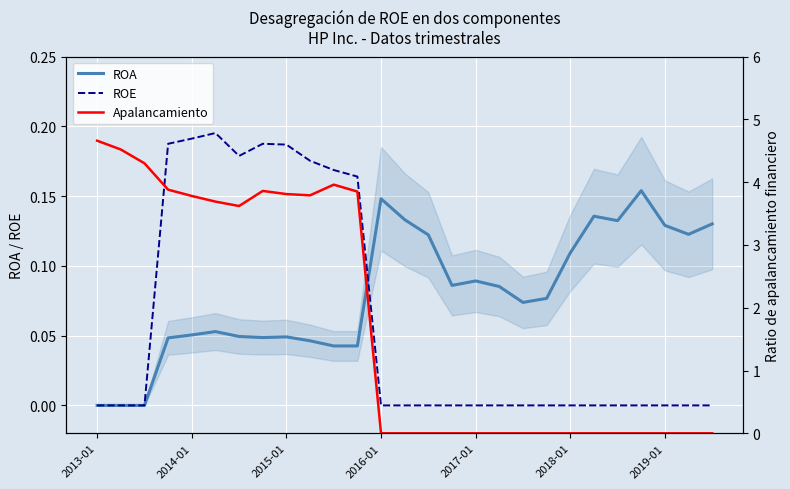

What is the highest value of the Apalancamiento series?

4.7